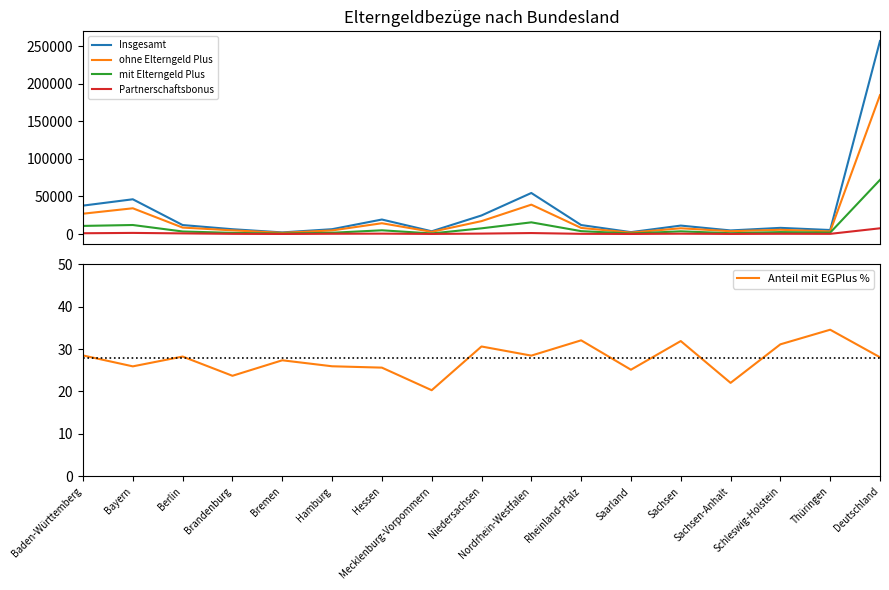

In Anteil mit EGPlus %, how many points are lower than both neighbors (excluding endpoints)?

6